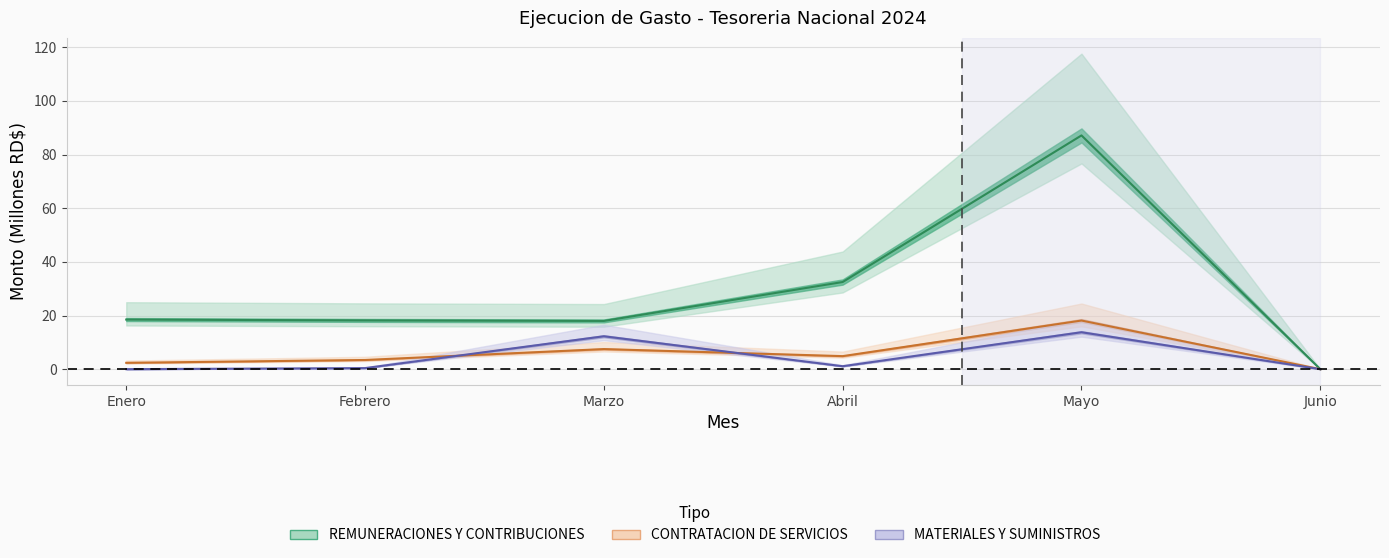

True or false: REMUNERACIONES Y CONTRIBUCIONES has a value of 125.3 at Mayo.

False